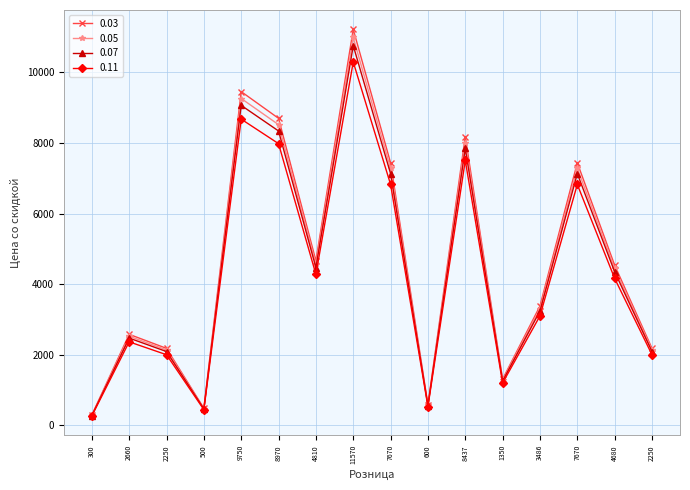

What are all the series names shown in the legend?

0.03, 0.05, 0.07, 0.11